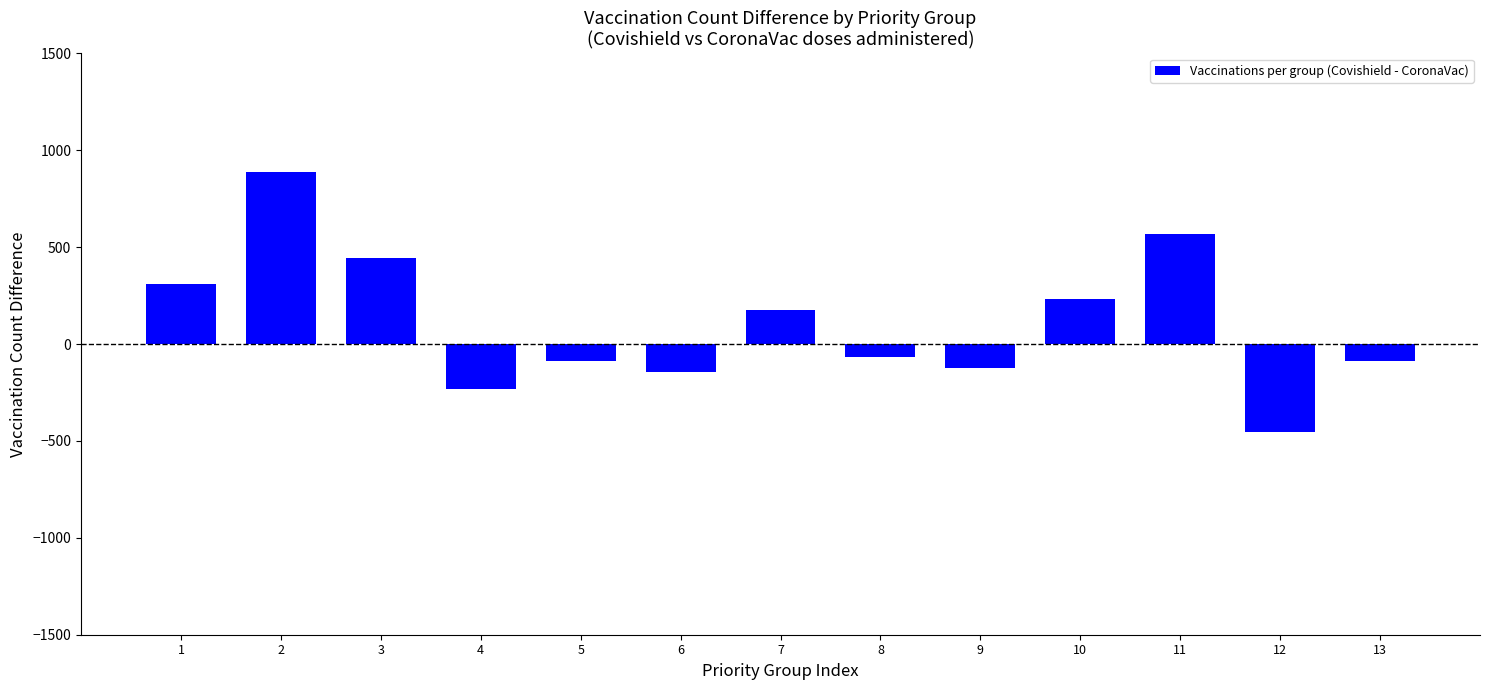

How many values are below -67?

6